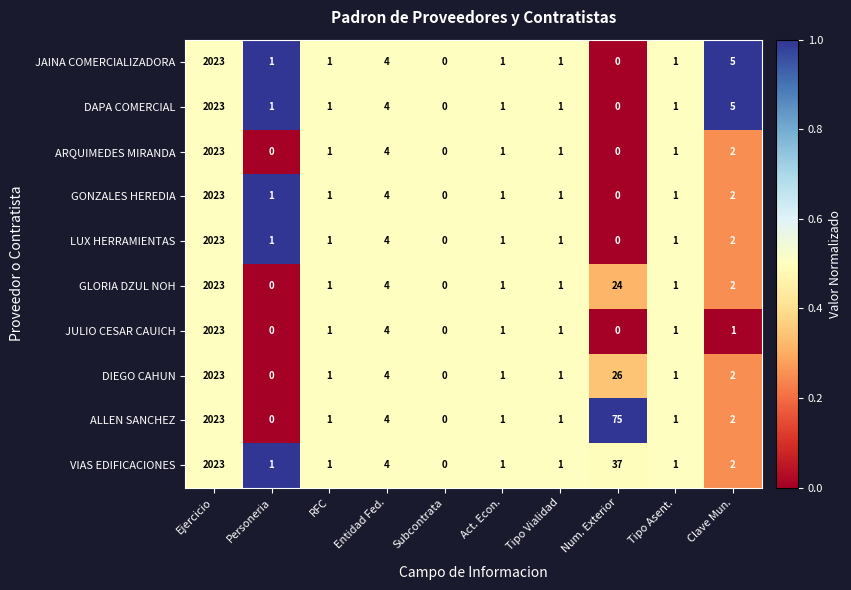

Which category has the highest value in the JAINA COMERCIALIZADORA series?

Ejercicio